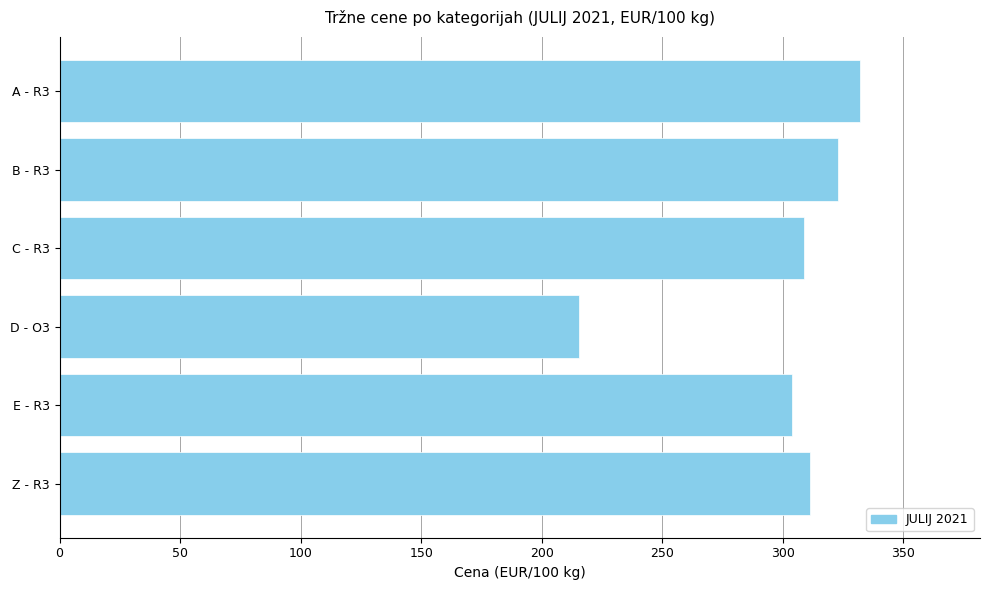

What is the minimum value shown in the chart?

215.3